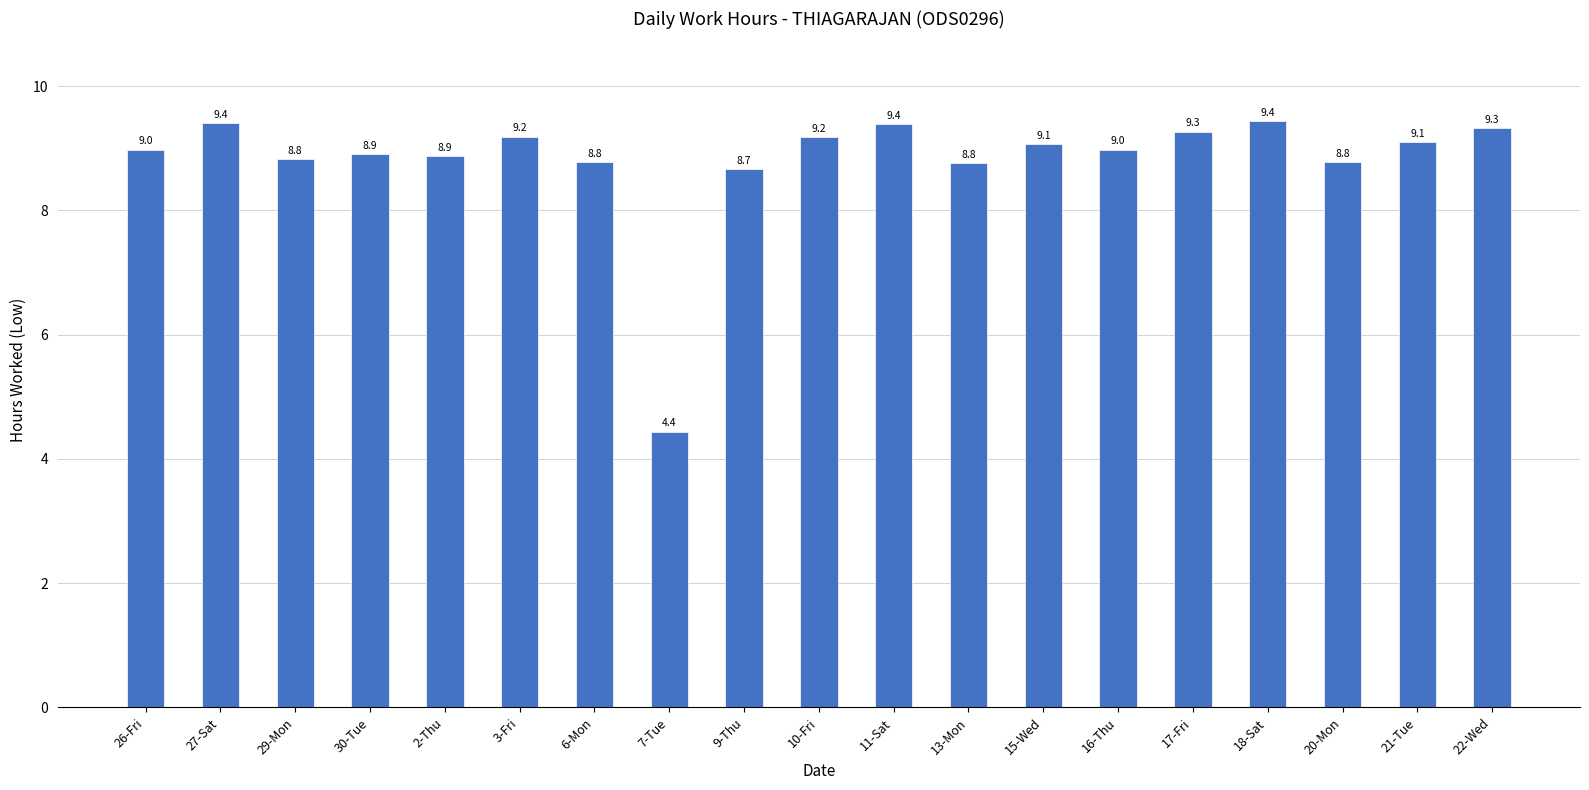

How many data points are above 8?

18